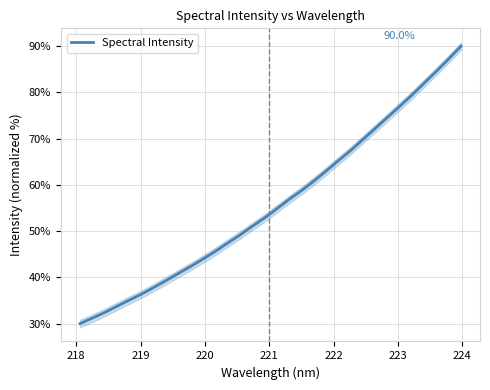

What is the maximum value shown in the chart?

90.0